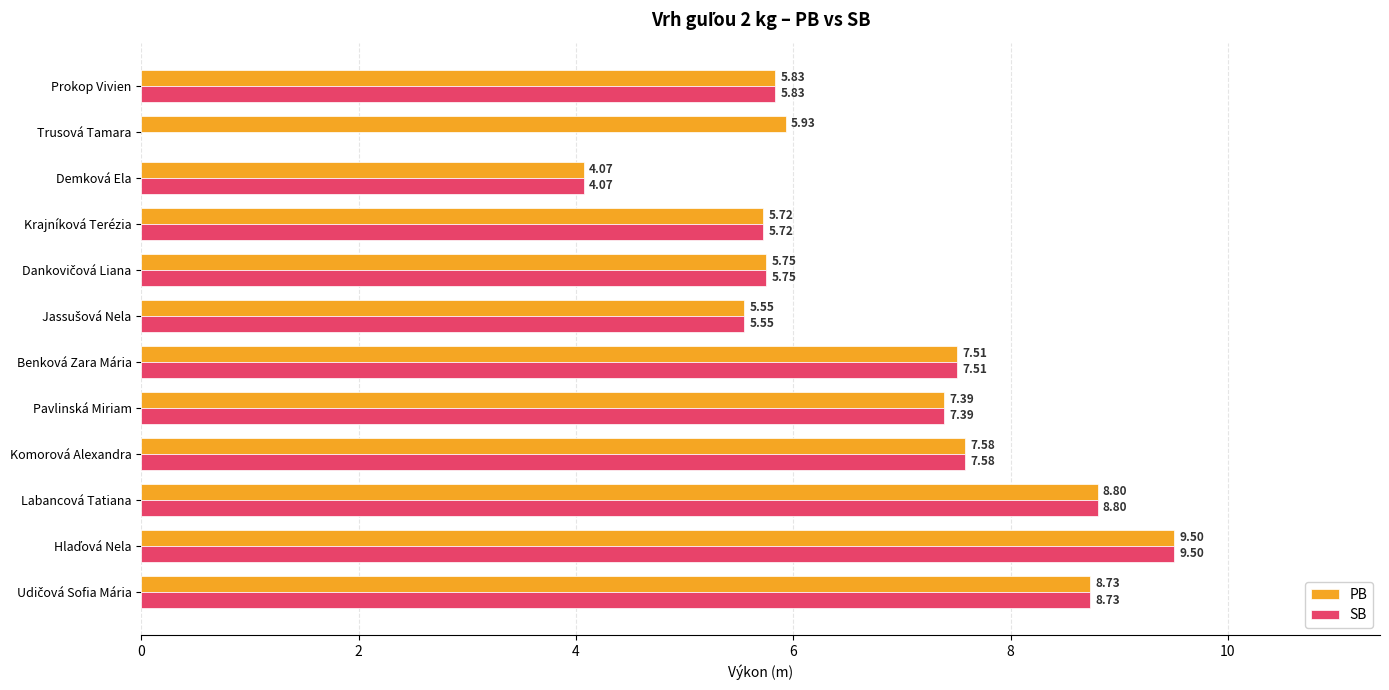

How many groups of bars are there?

12